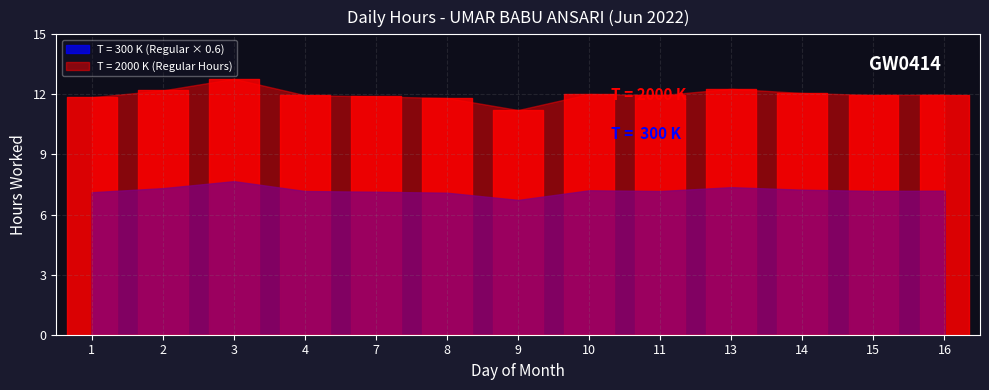

Between 10 and 7, which is larger?

10